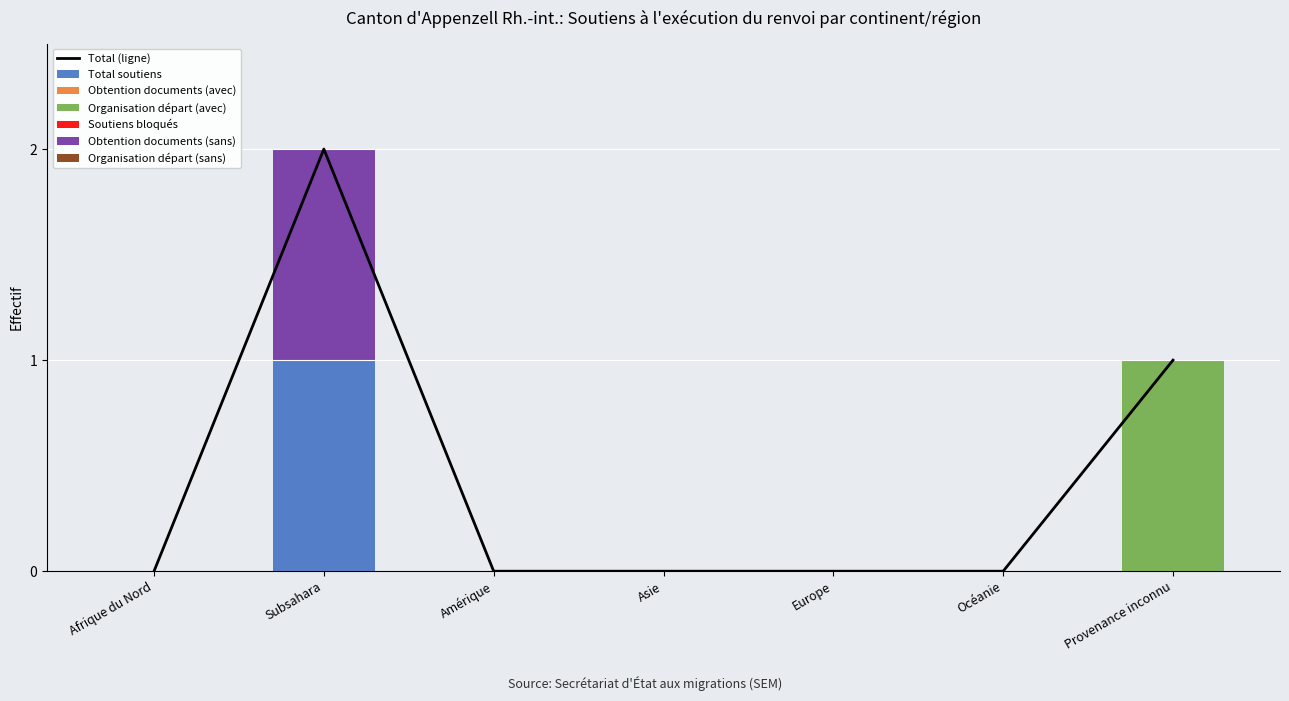

Reading left to right, extract all data points from this chart.

Total soutiens: Afrique du Nord=0	Subsahara=1	Amérique=0	Asie=0	Europe=0	Océanie=0	Provenance inconnu=0
Organisation départ (avec): Afrique du Nord=0	Subsahara=0	Amérique=0	Asie=0	Europe=0	Océanie=0	Provenance inconnu=1
Obtention documents (sans): Afrique du Nord=0	Subsahara=1	Amérique=0	Asie=0	Europe=0	Océanie=0	Provenance inconnu=0